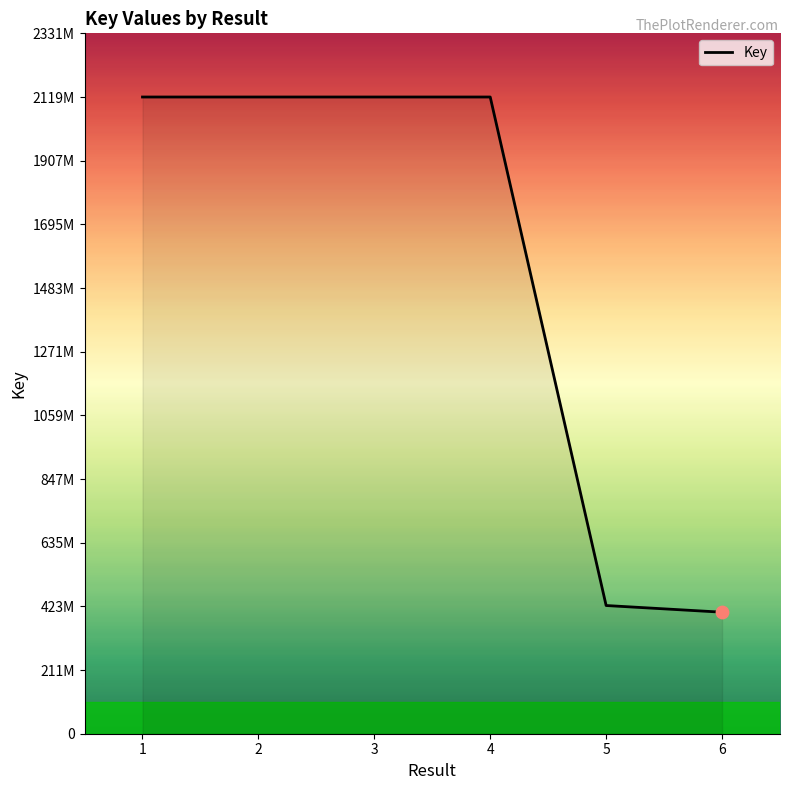

Between 6 and 3, which is larger?

3